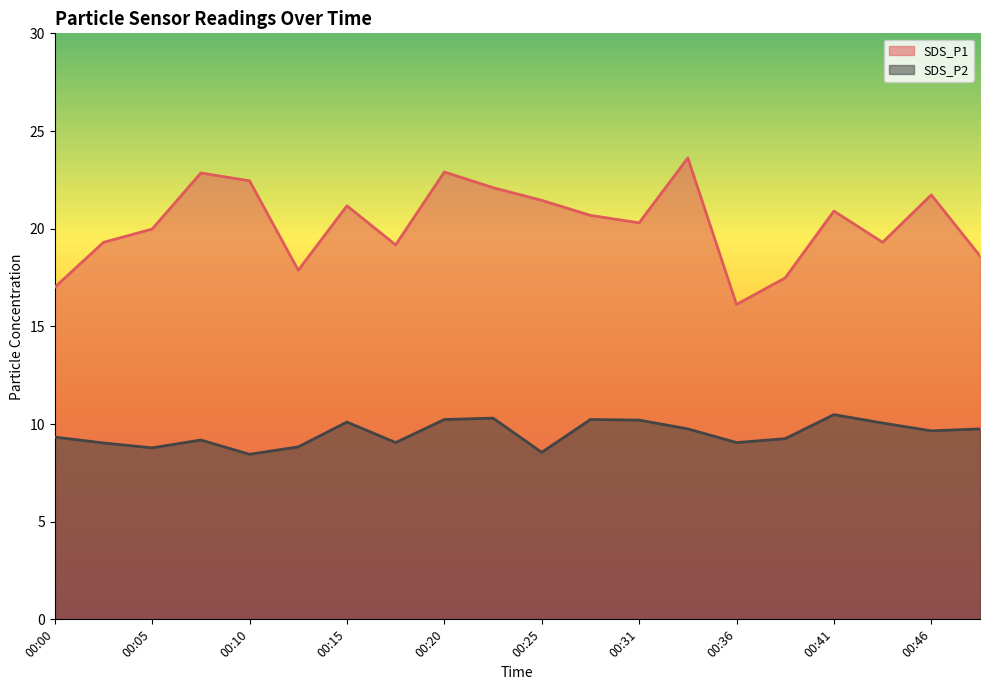

Rank the series by their average value, from highest to lowest.

SDS_P1, SDS_P2